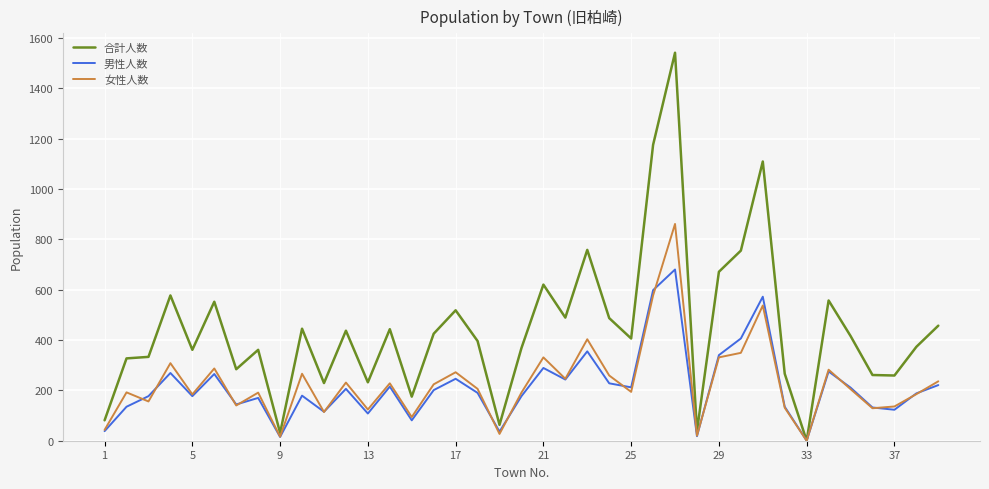

List the series in order of their peak value, highest first.

合計人数, 女性人数, 男性人数